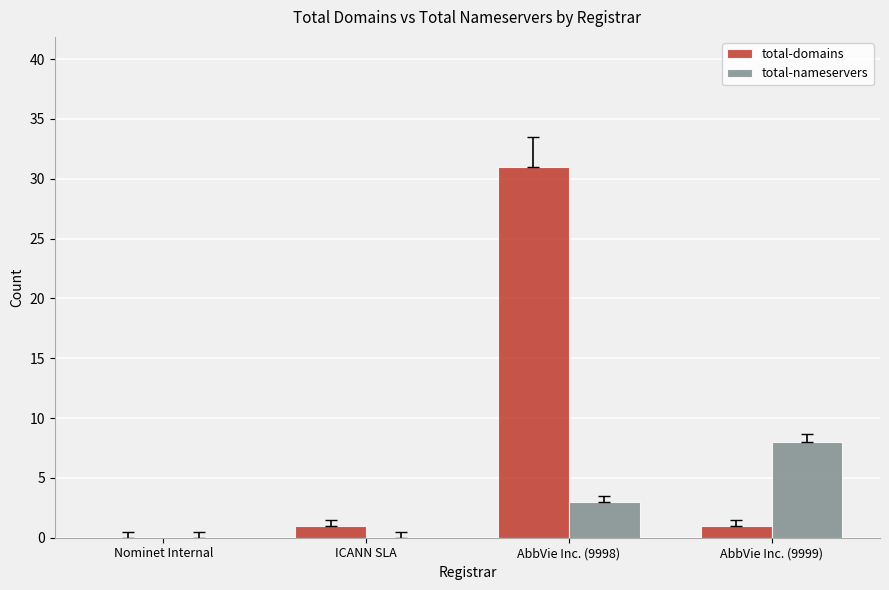

Reading left to right, what are all the values shown in this chart?

total-domains: Nominet Internal=0	ICANN SLA=1	AbbVie Inc. (9998)=31	AbbVie Inc. (9999)=1
total-nameservers: Nominet Internal=0	ICANN SLA=0	AbbVie Inc. (9998)=3	AbbVie Inc. (9999)=8